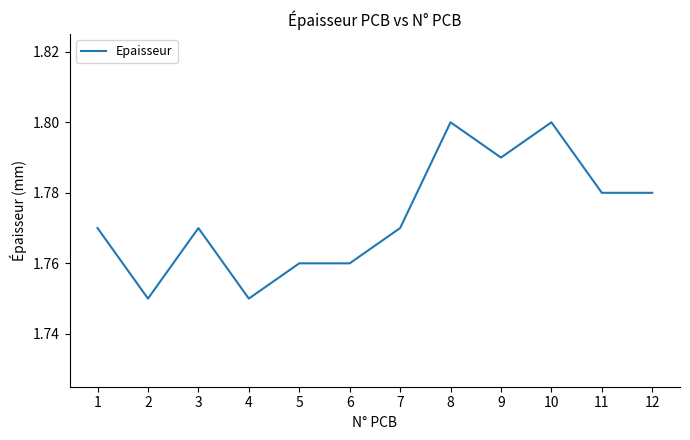

What is the sum of the values at 12 and 11?

3.6